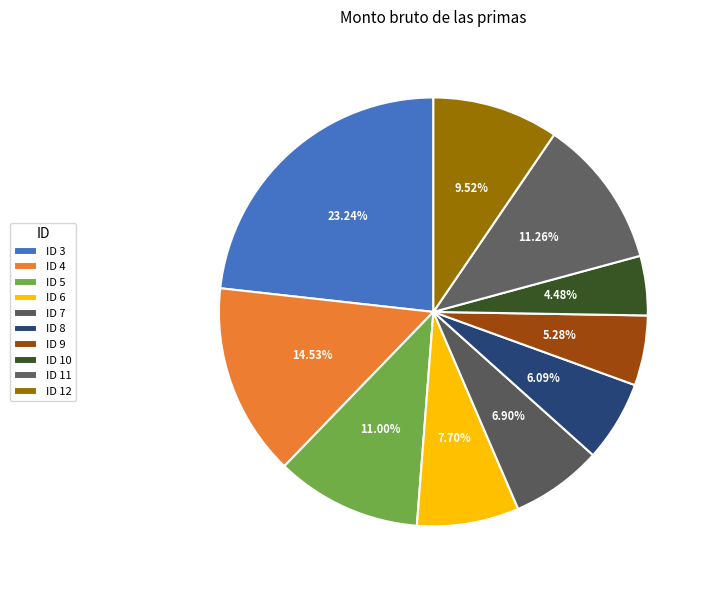

Count the number of slices in the pie.

10